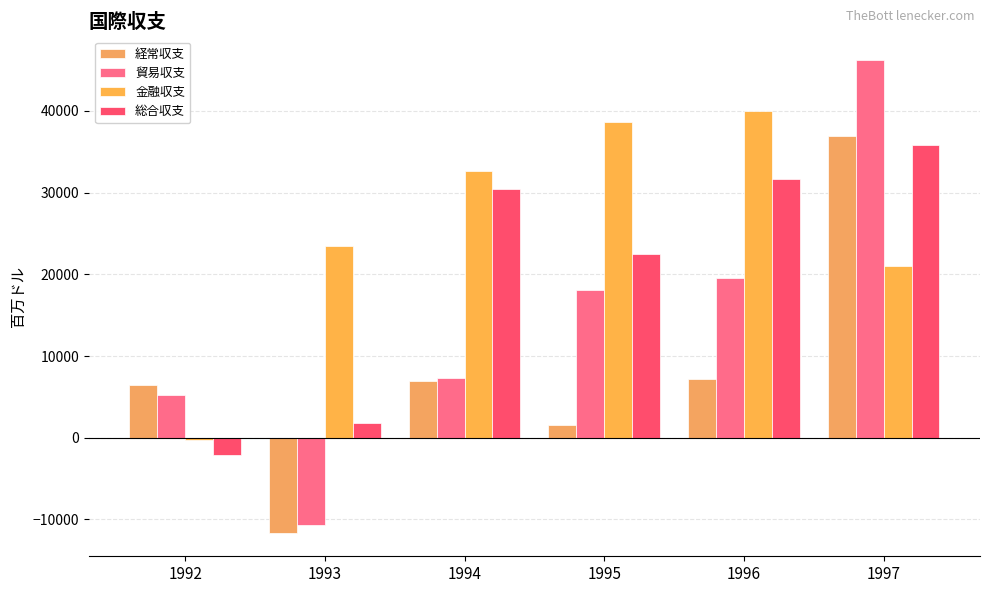

Which series has the widest spread of values?

貿易収支